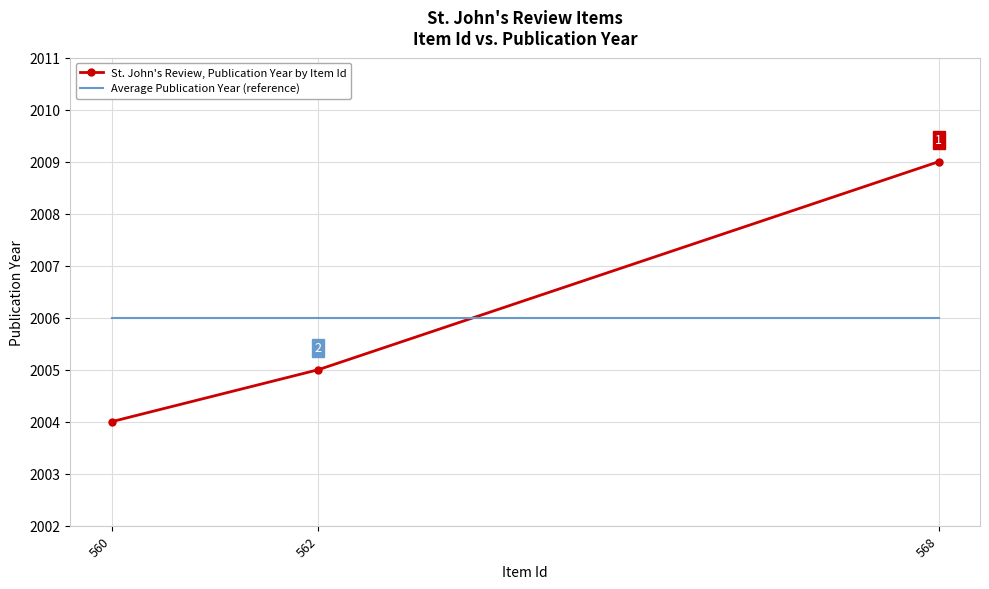

What is the total value across all series at 560?

4010